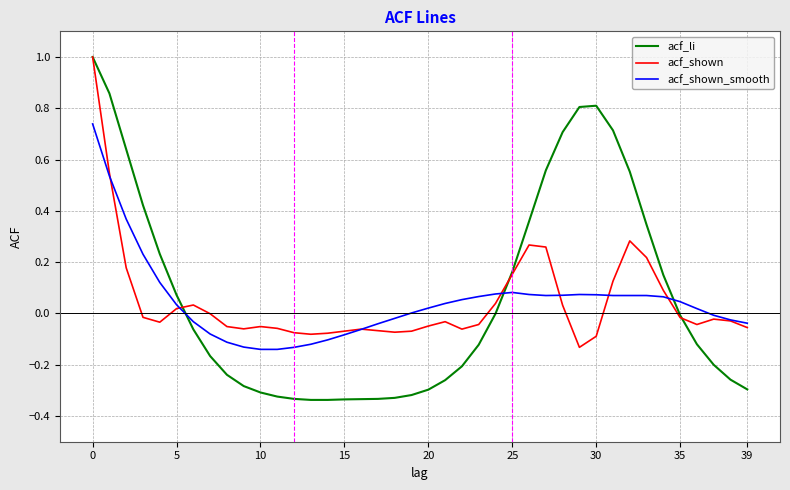

Which series has the widest spread of values?

acf_li